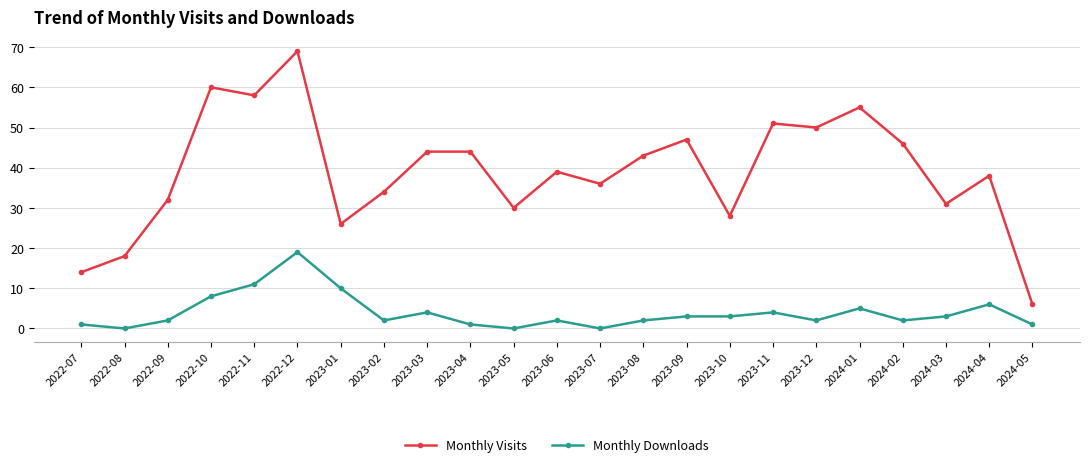

What is the average value of the Monthly Downloads series?

4